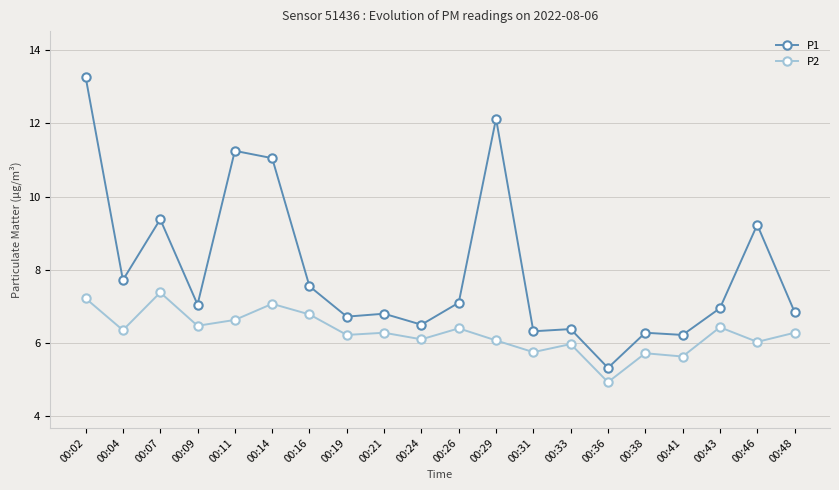

Which series has the largest total across all categories?

P1